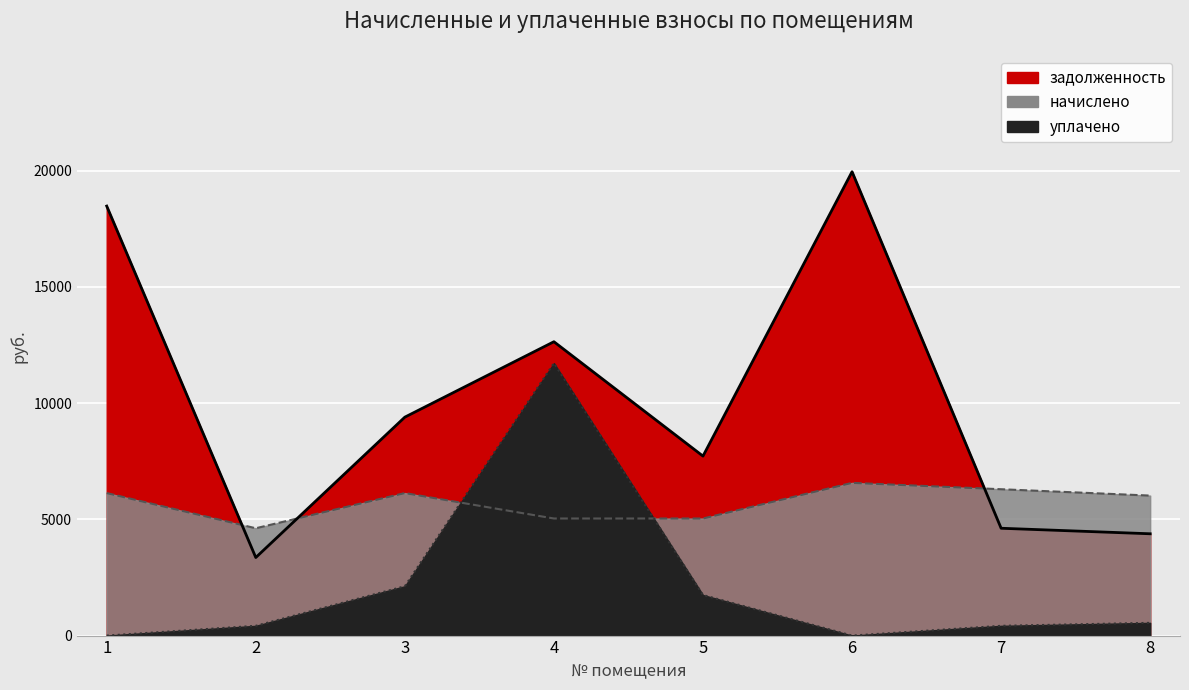

In начислено, how many points are lower than both neighbors (excluding endpoints)?

1